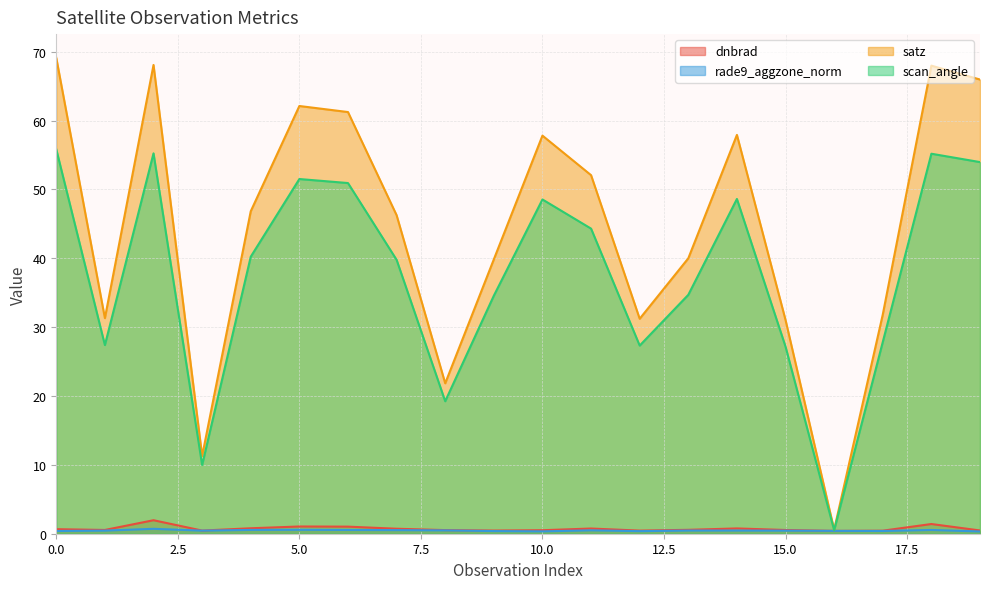

What is the maximum value shown in the chart?

69.1